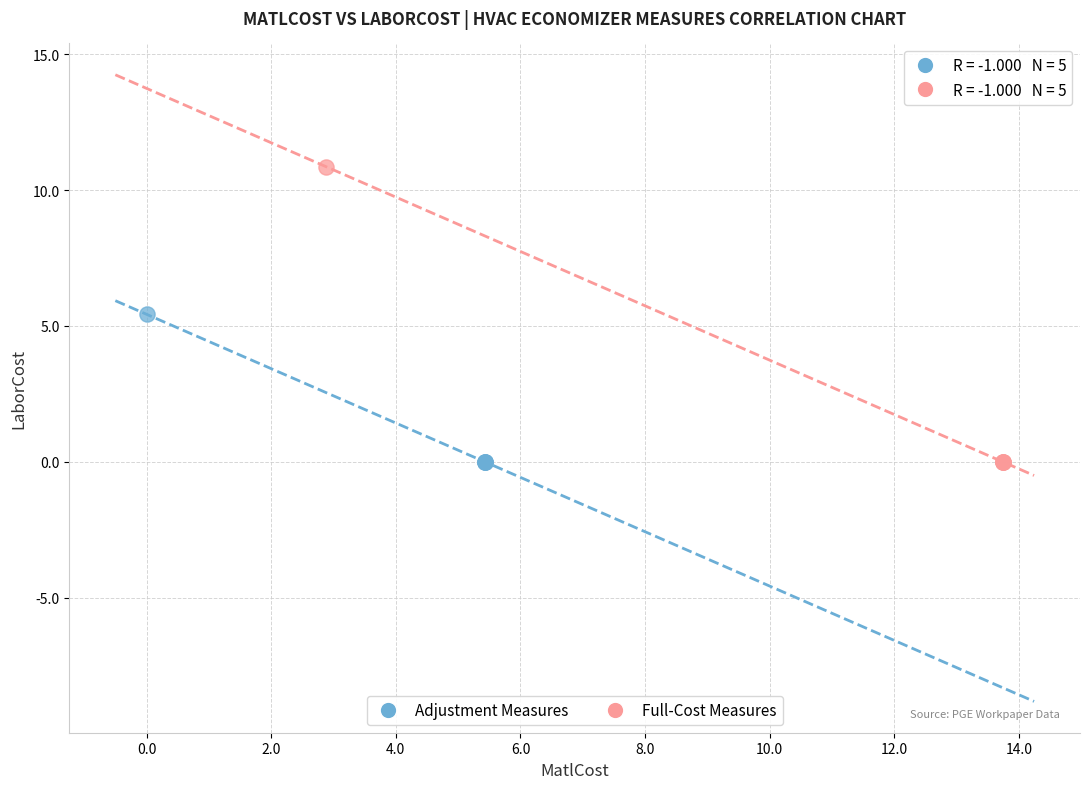

Which series reaches the maximum Y coordinate?

Full-Cost Measures